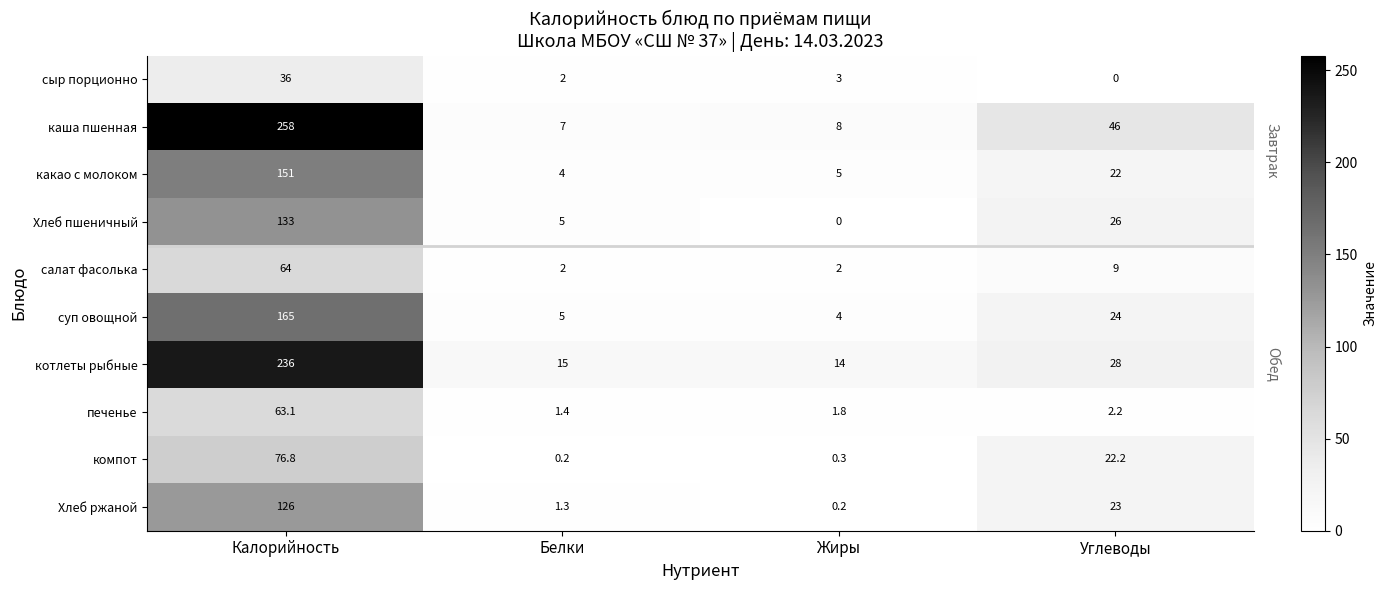

The value of котлеты рыбные at Калорийность is 236.0. True or false?

True